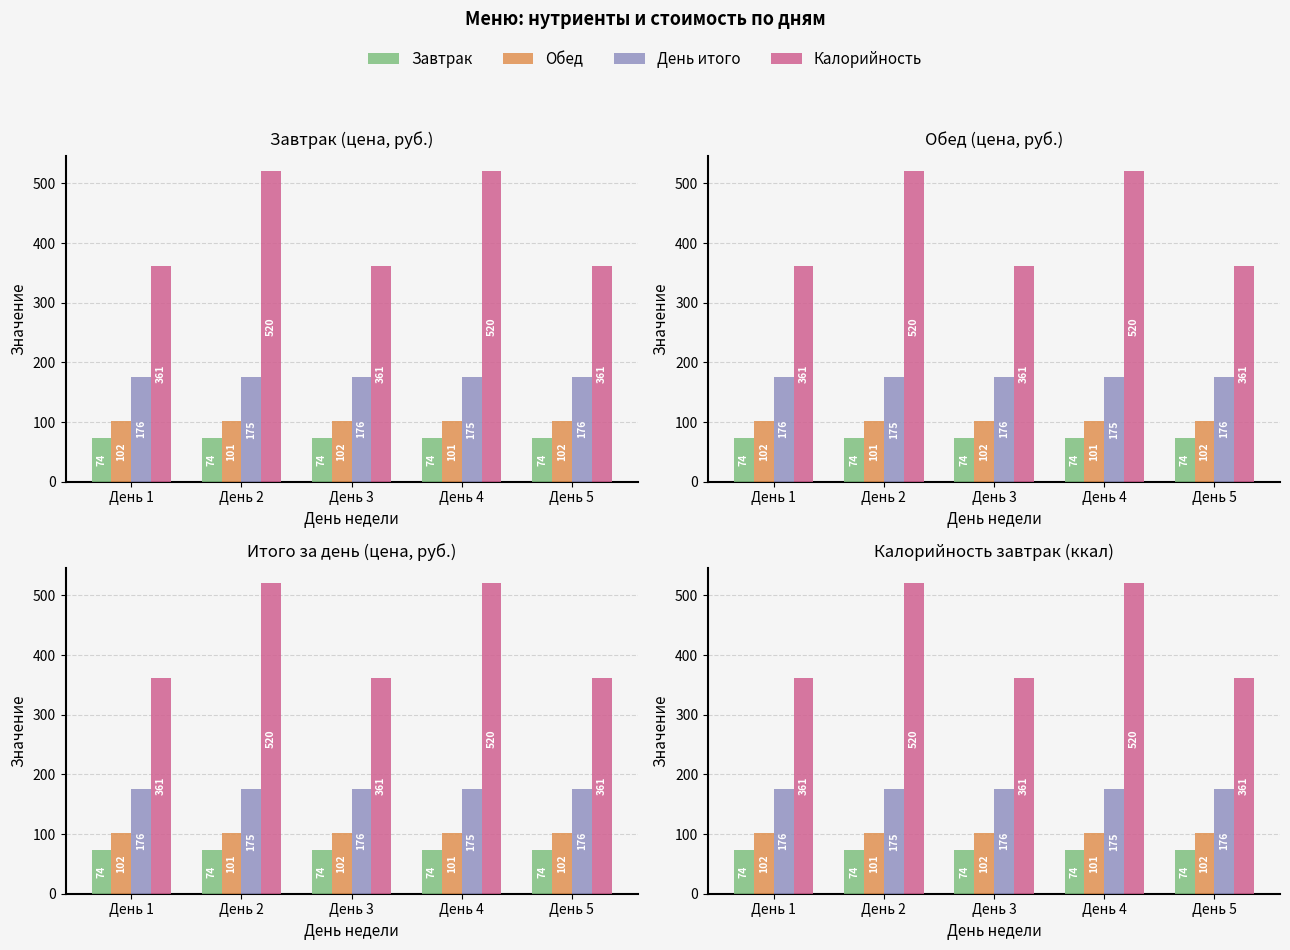

What is the sum of the Завтрак values at День 5 and День 4?

148.0